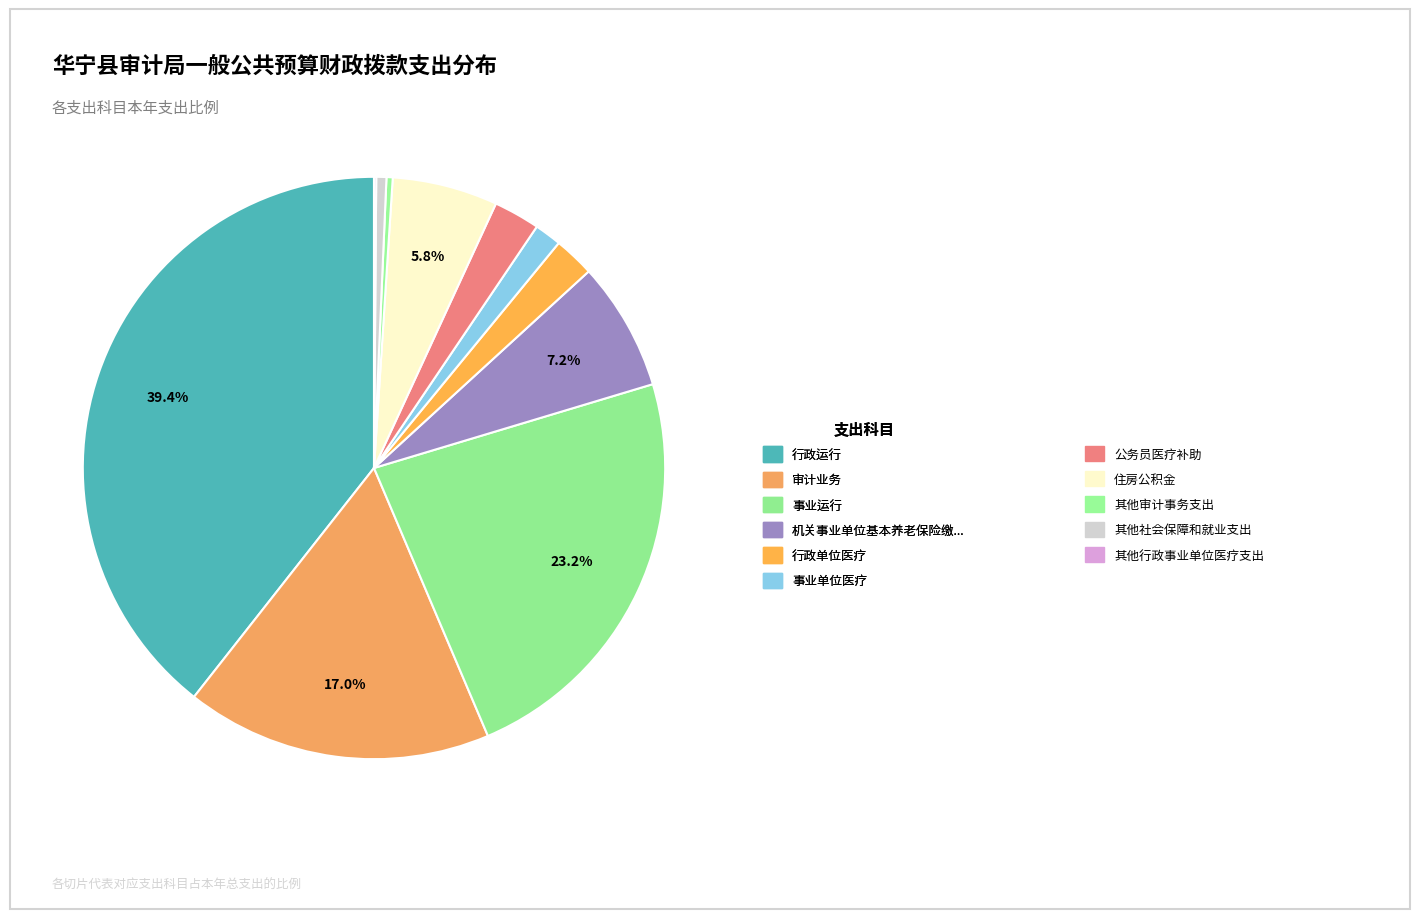

Does 其他审计事务支出 represent more than half of the total?

No